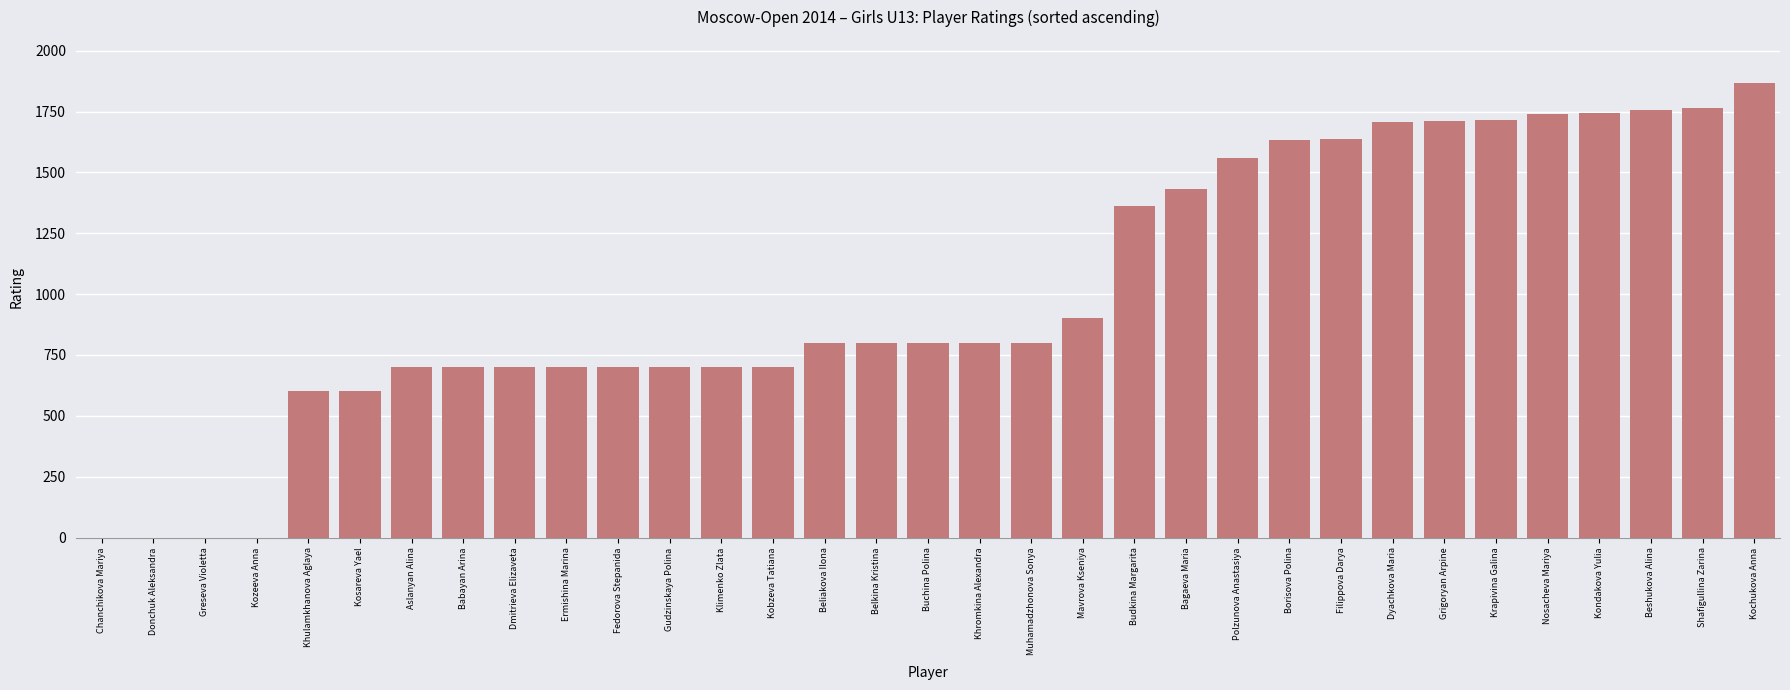

At which category does the chart reach its peak across all series?

Kochukova Anna